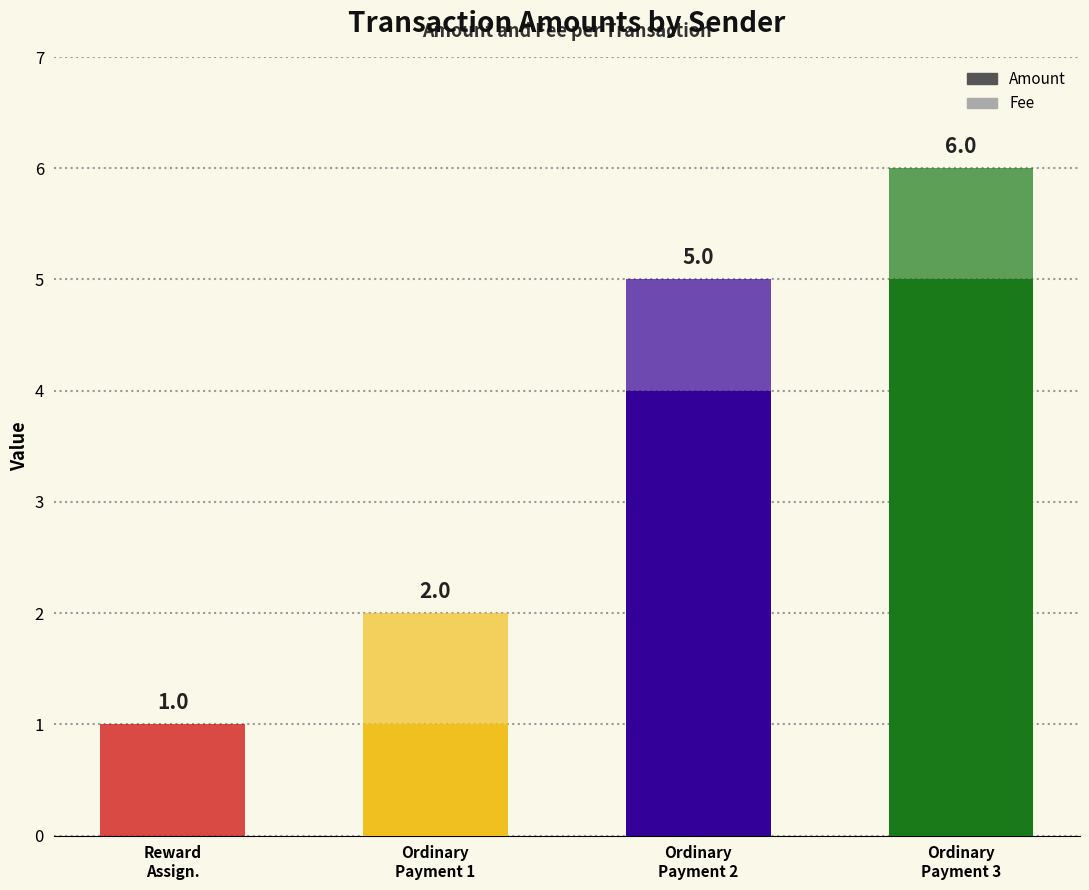

Which series changed the most between Reward
Assign. and Ordinary
Payment 1?

Amount